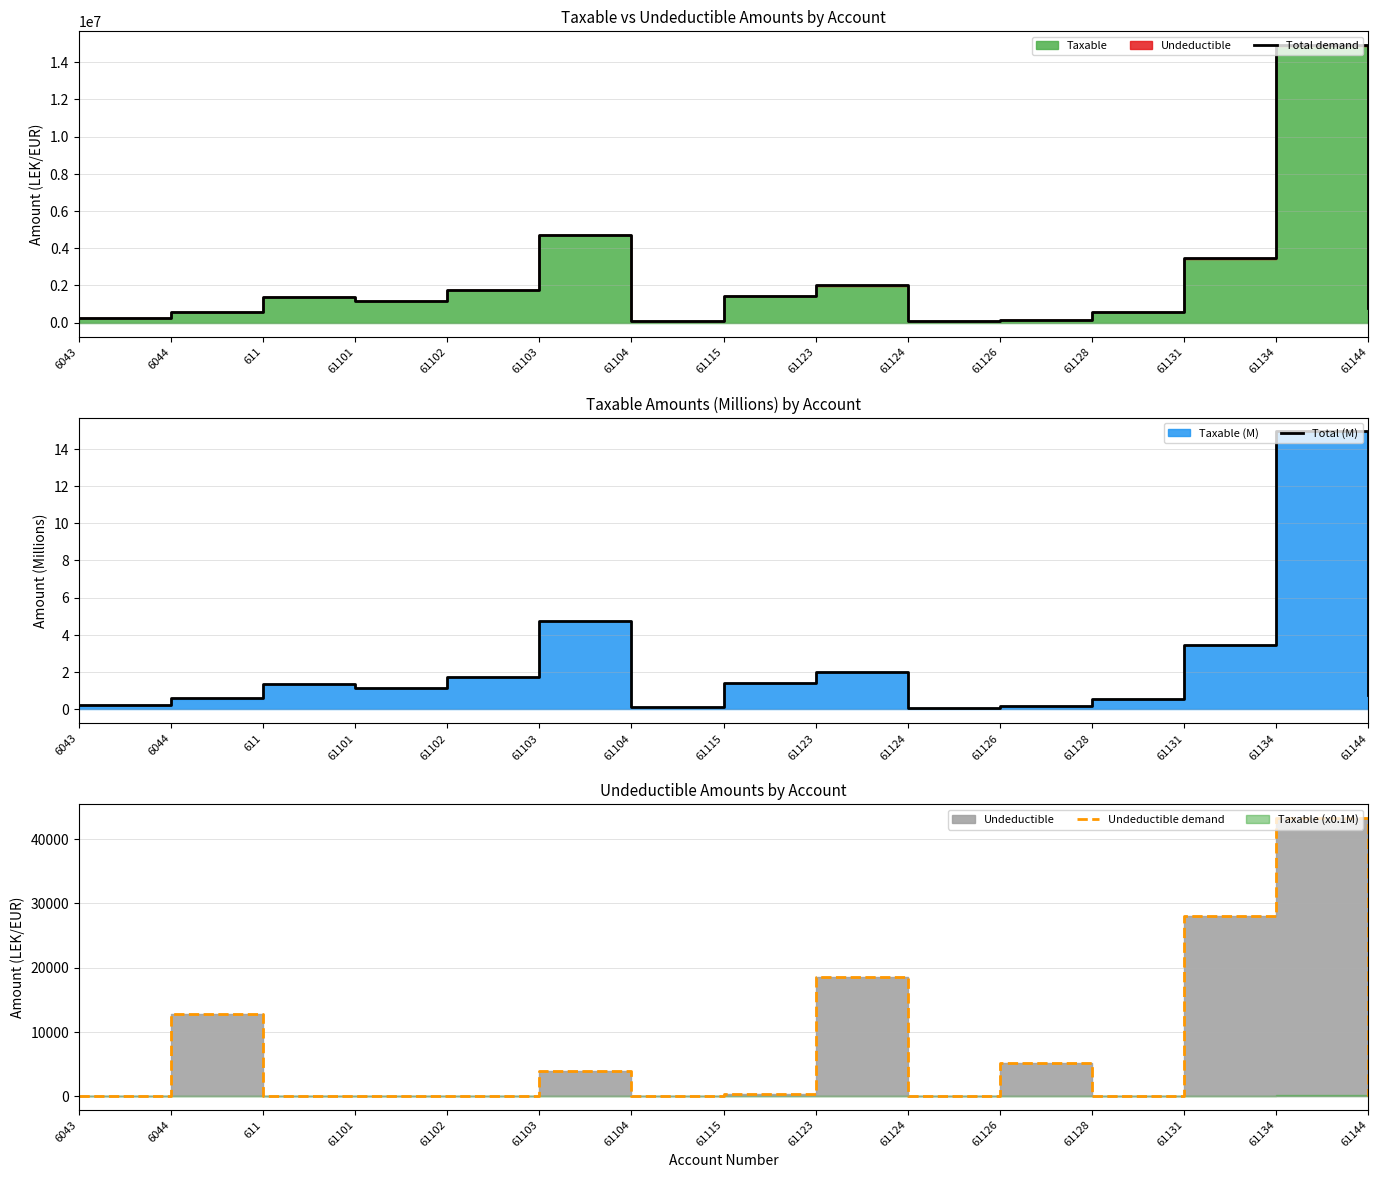

Reading left to right, what are all the values shown in this chart?

Total demand: 6043=250227.1	6044=588118.9	611=1366068.5	61101=1149043.7	61102=1735151.5	61103=4735066.9	61104=105900.0	61115=1434003.2	61123=2010362.2	61124=61813.2	61126=163090.0	61128=567460.5	61131=3465988.5	61134=14931158.8	61144=779642.1
Total (M): 6043=0.3	6044=0.6	611=1.4	61101=1.1	61102=1.7	61103=4.7	61104=0.1	61115=1.4	61123=2.0	61124=0.1	61126=0.2	61128=0.6	61131=3.5	61134=14.9	61144=0.8
Undeductible demand: 6043=0.0	6044=12822.0	611=0.0	61101=0.0	61102=0.0	61103=3920.0	61104=0.0	61115=250.0	61123=18500.0	61124=0.0	61126=5100.0	61128=0.0	61131=28000.0	61134=43299.0	61144=0.0